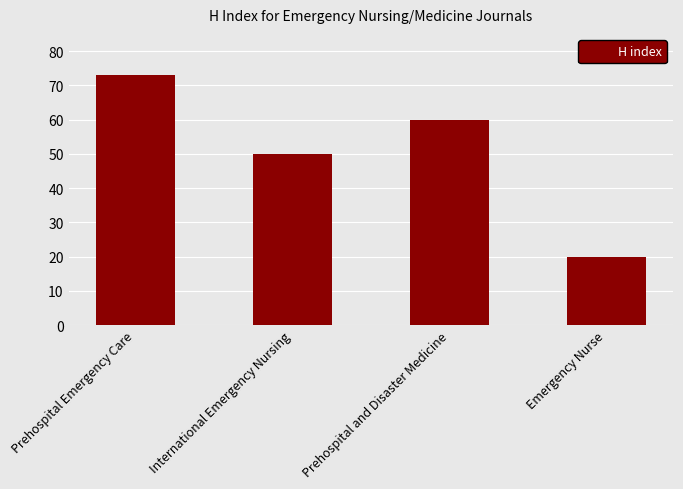

How many categories are shown in the chart?

4